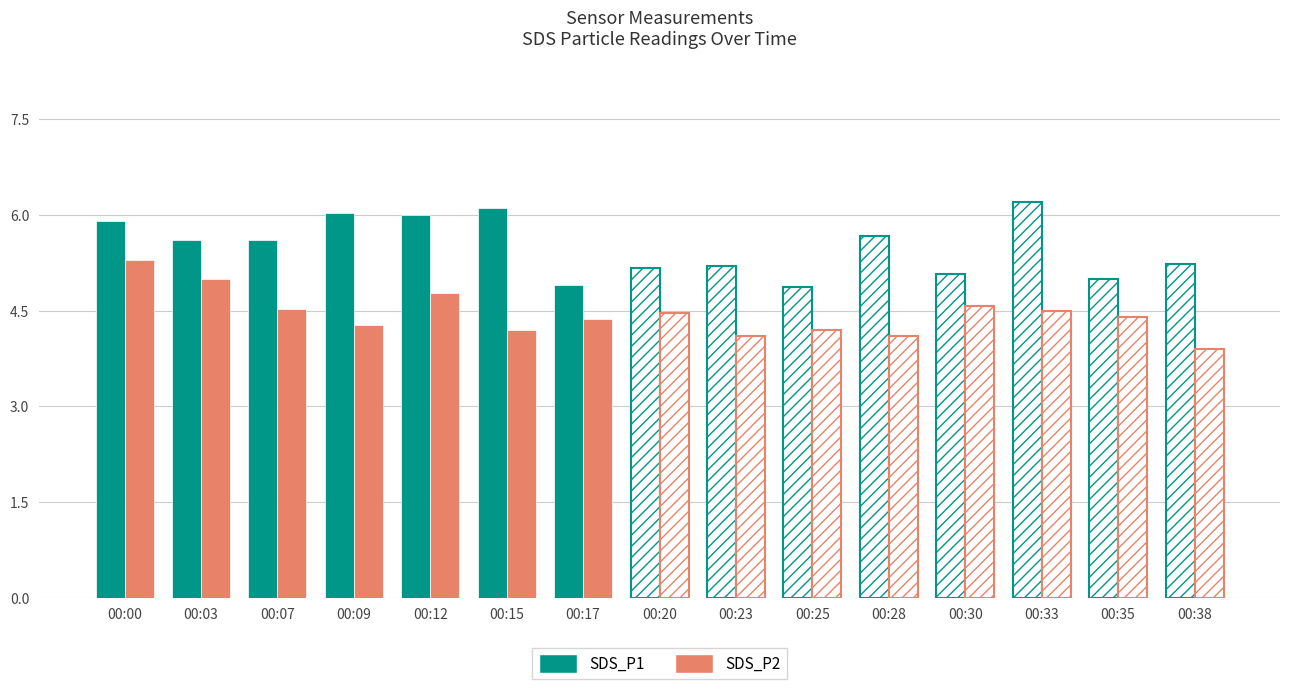

What is the average value of the SDS_P1 series?

5.5